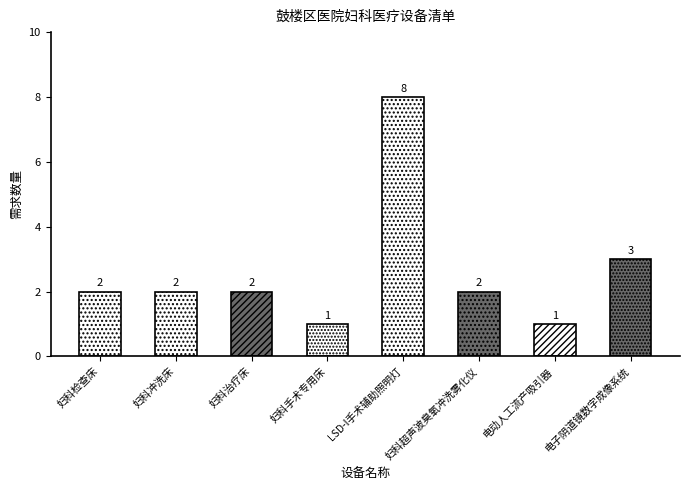

What is the greatest value displayed?

8